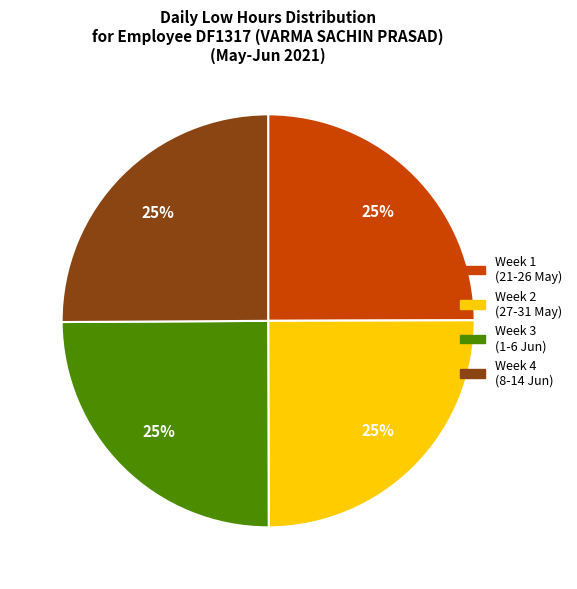

To the nearest percent, what percentage of the pie is Week 2 (27-31 May)?

25%